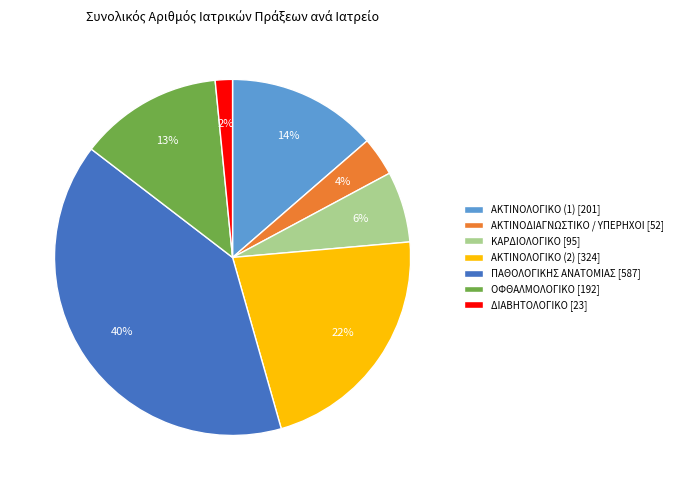

Which slice is the largest?

ΠΑΘΟΛΟΓΙΚΗΣ ΑΝΑΤΟΜΙΑΣ